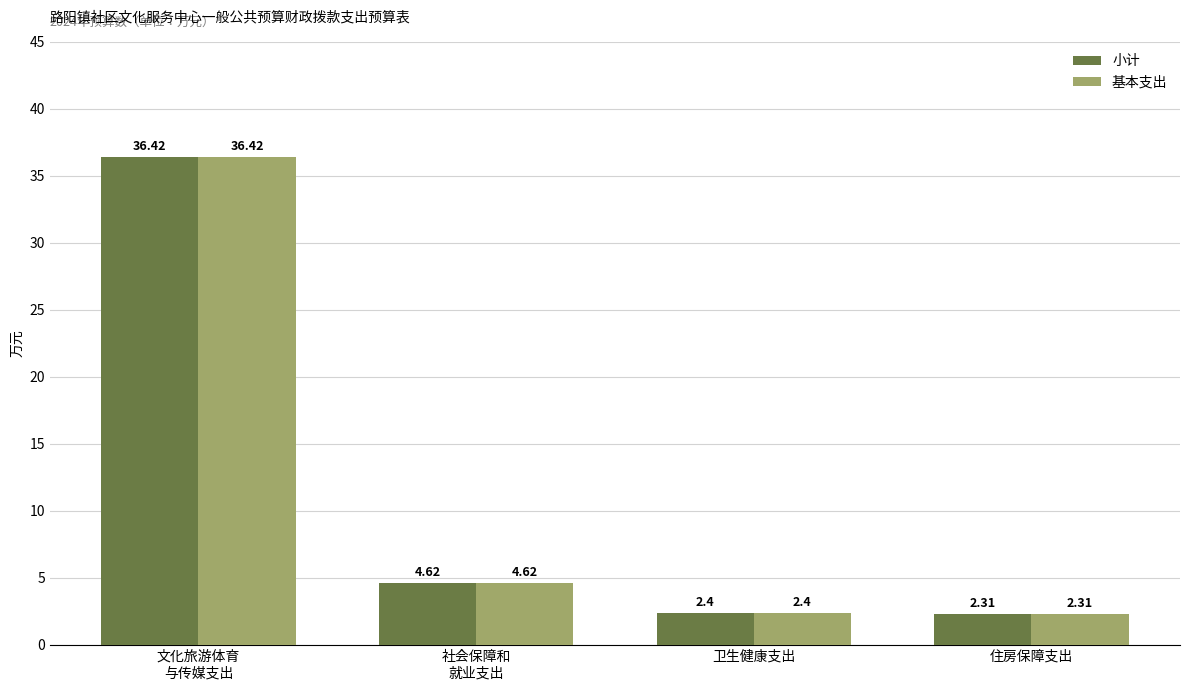

What is the greatest value displayed?

36.4